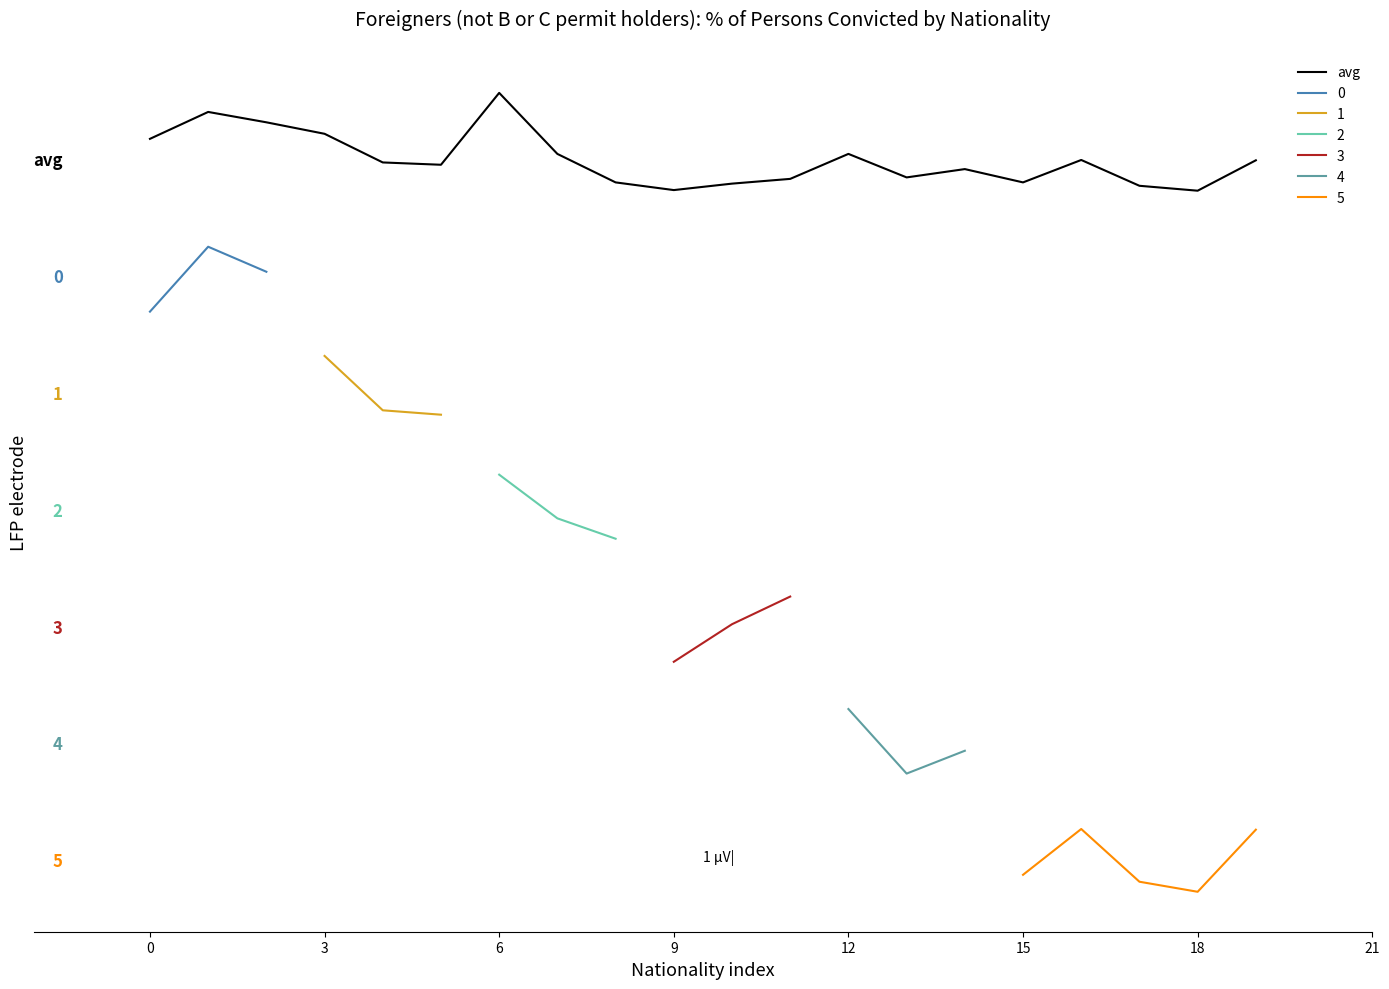

Does the chart have visible grid lines?

No